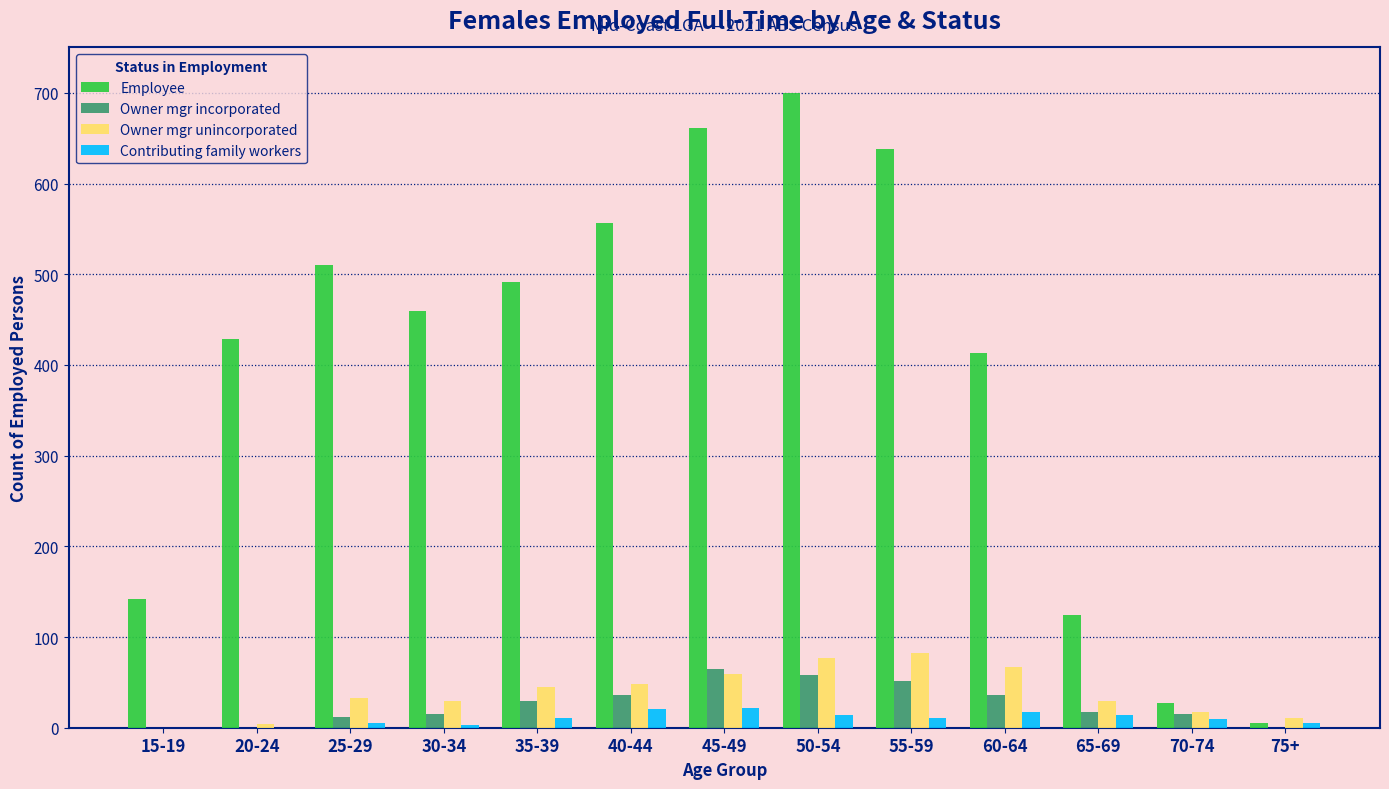

What is the sum of all Employee values?

5156